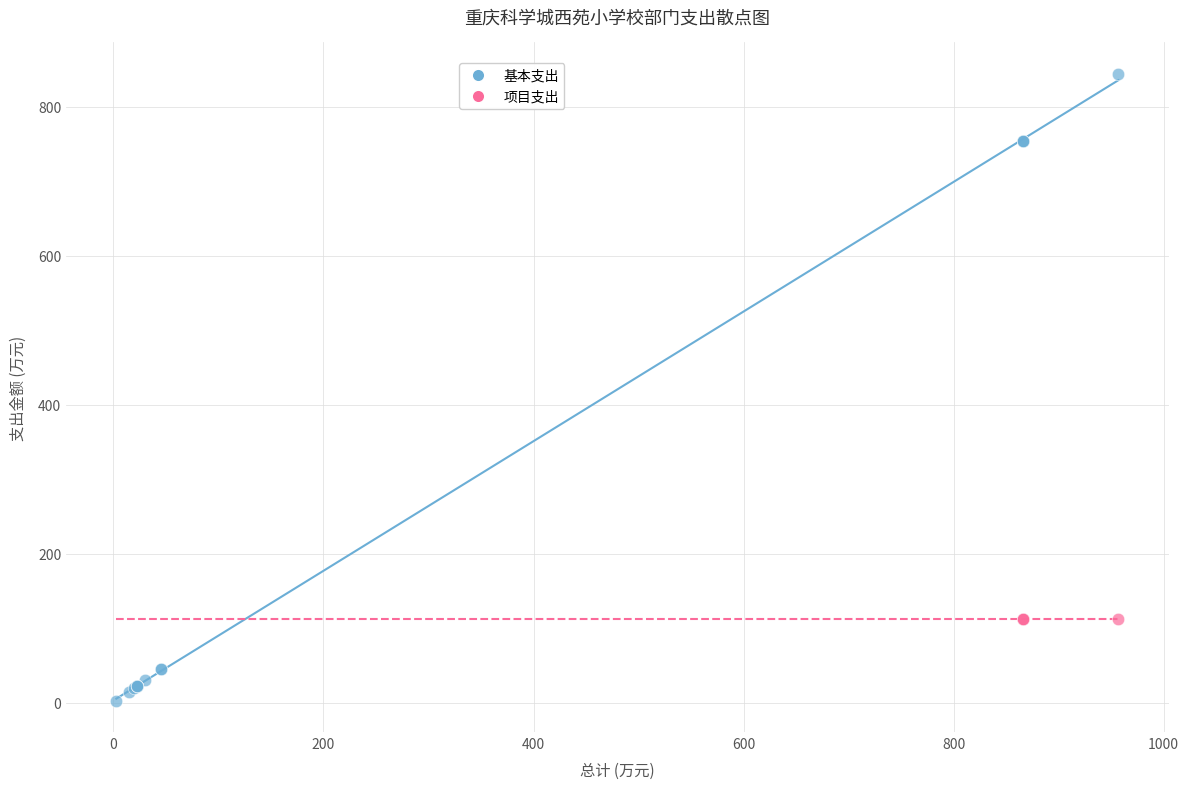

Which series reaches the minimum Y coordinate?

基本支出